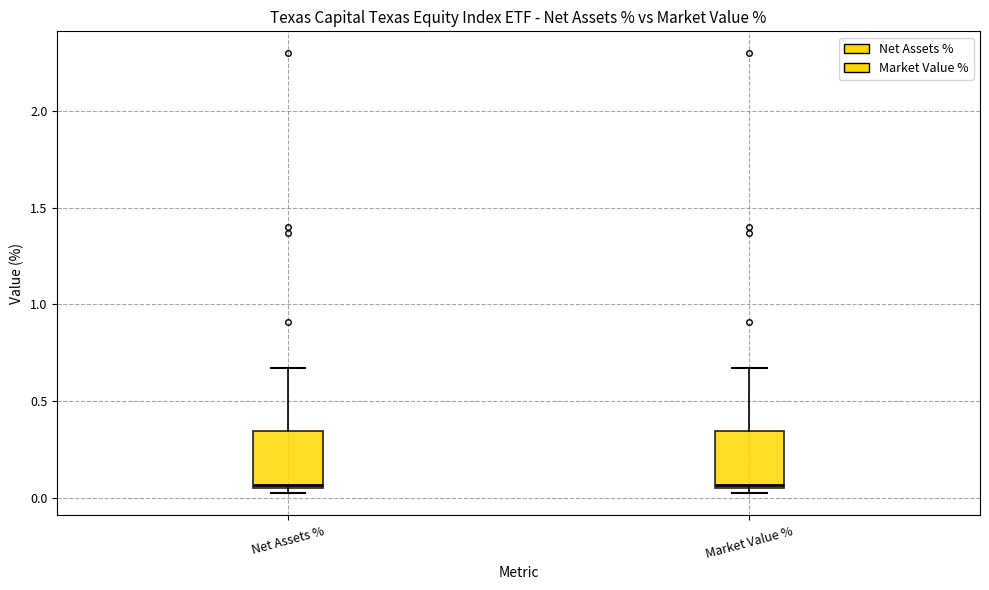

Reading left to right, transcribe this box plot: for each box, give where its median line is, the range the box spans, and where its two whiskers end, as read against the y-axis. The values are not printed on the chart, so give them approximately, as read against the axis.

Net Assets %: median 0.05, box 0.05 to 0.35, whiskers 0.00 to 0.65
Market Value %: median 0.05, box 0.05 to 0.35, whiskers 0.00 to 0.65